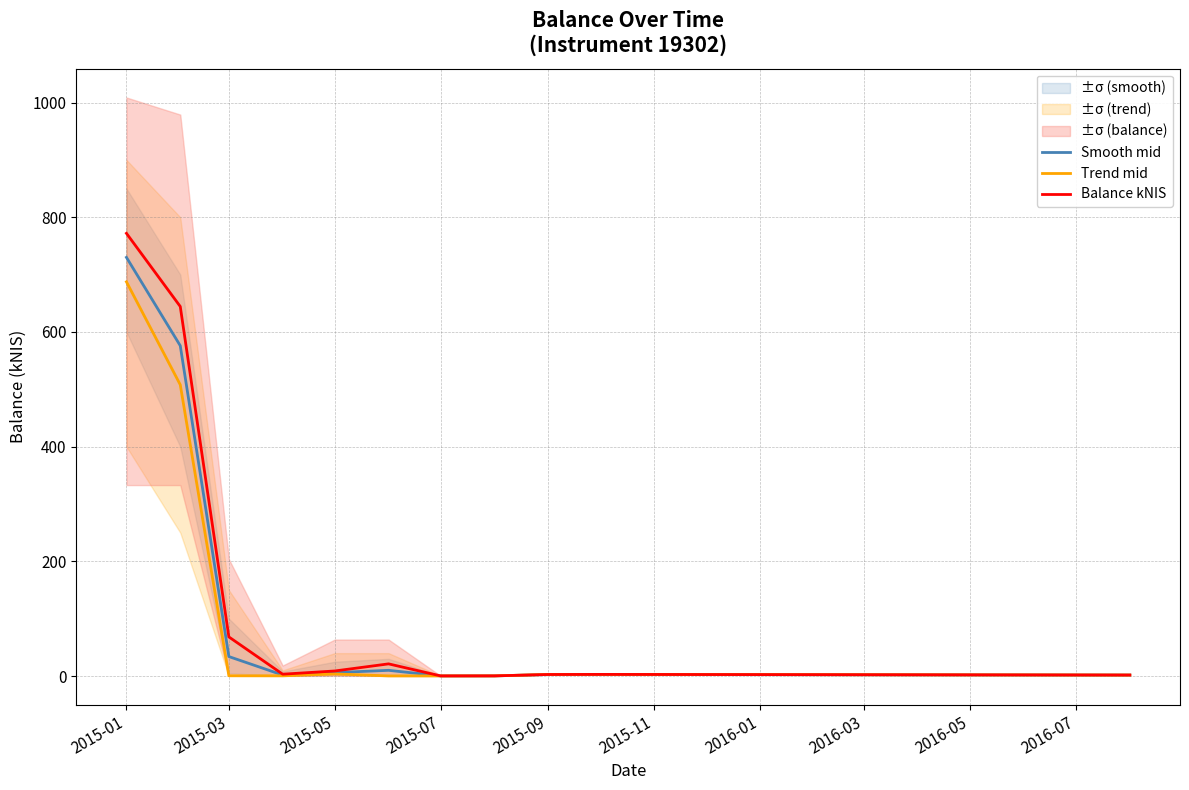

How many lines are shown in the chart?

3